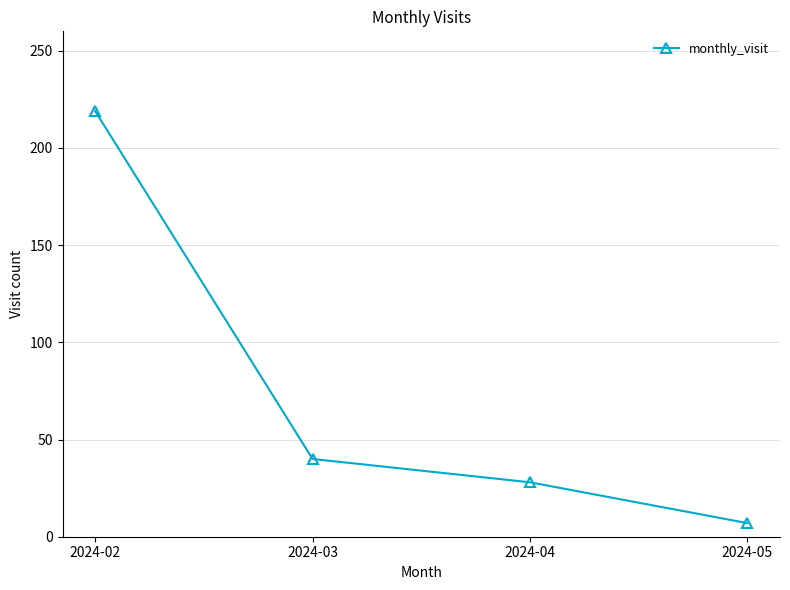

Which label corresponds to the smallest value in the chart?

2024-05